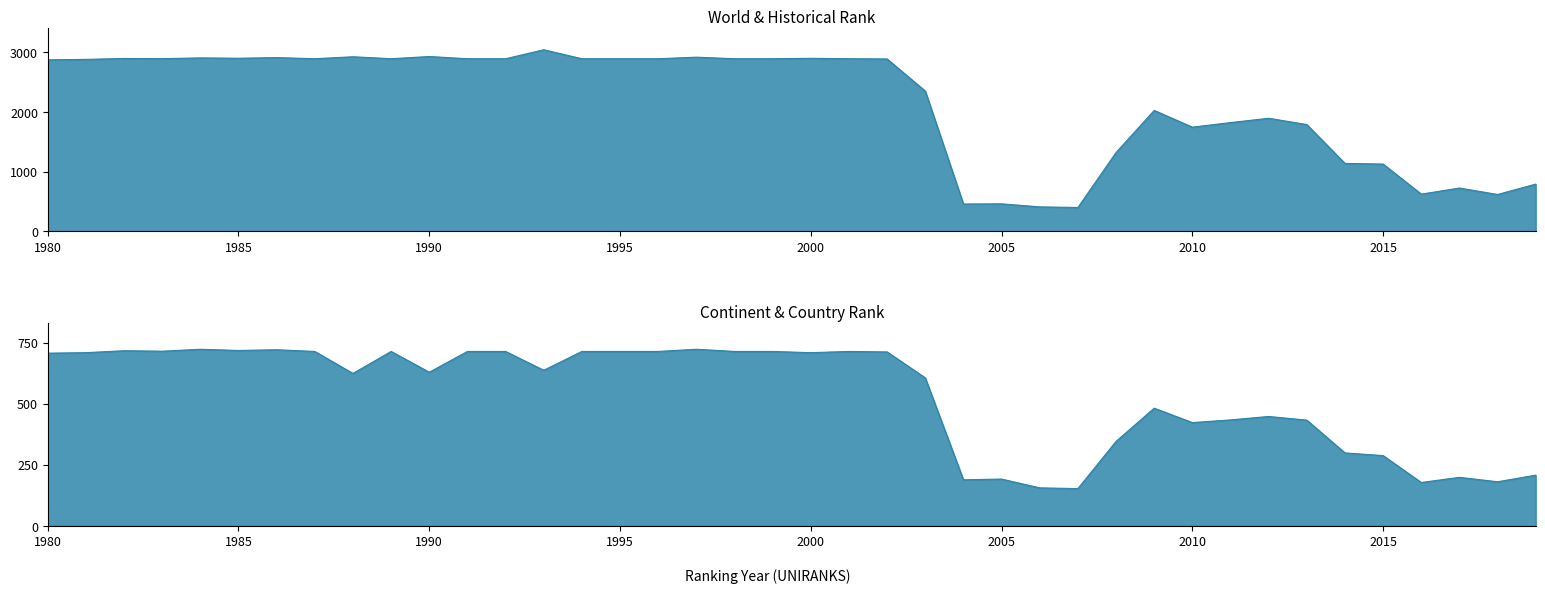

What is the value of the continent rank point at the 33rd from the left?

448